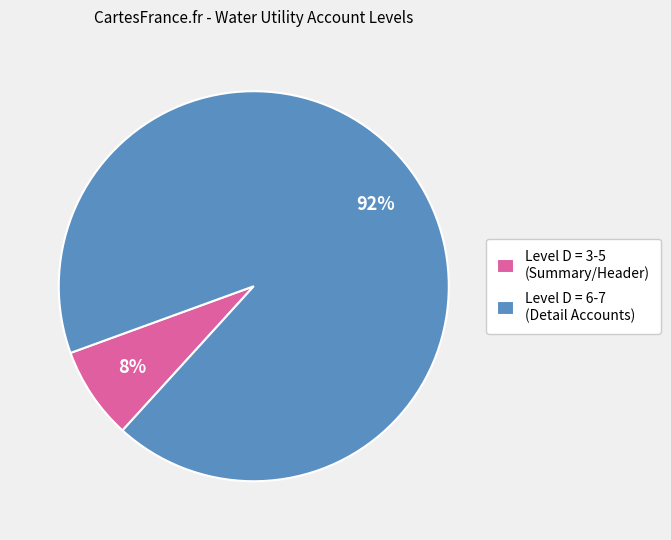

To the nearest percent, what is the combined percentage of Level D = 3-5 (Summary/Header) and Level D = 6-7 (Detail Accounts)?

100%